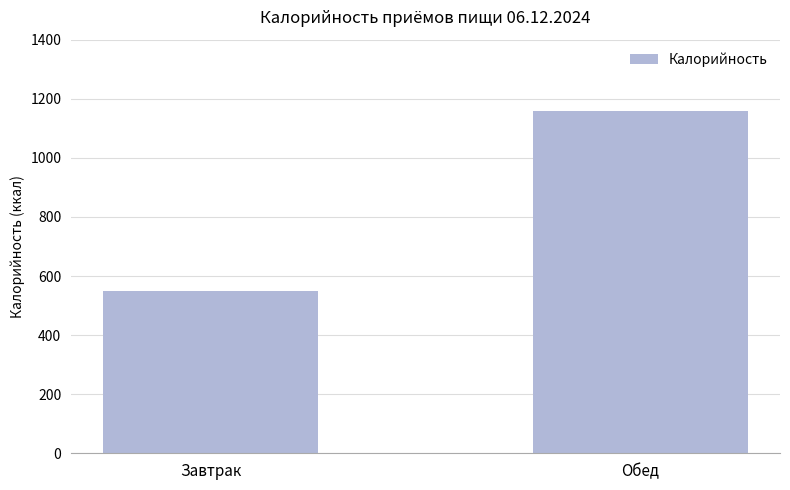

What is the label of the 2nd bar from the left?

Обед